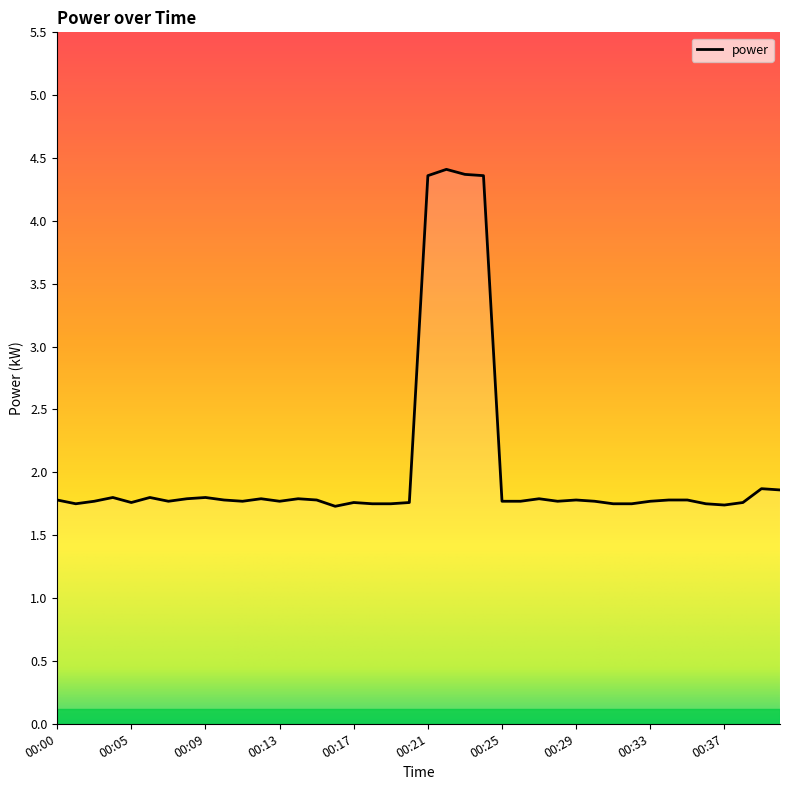

Is it true that the value at 00:22 is 4.4?

True